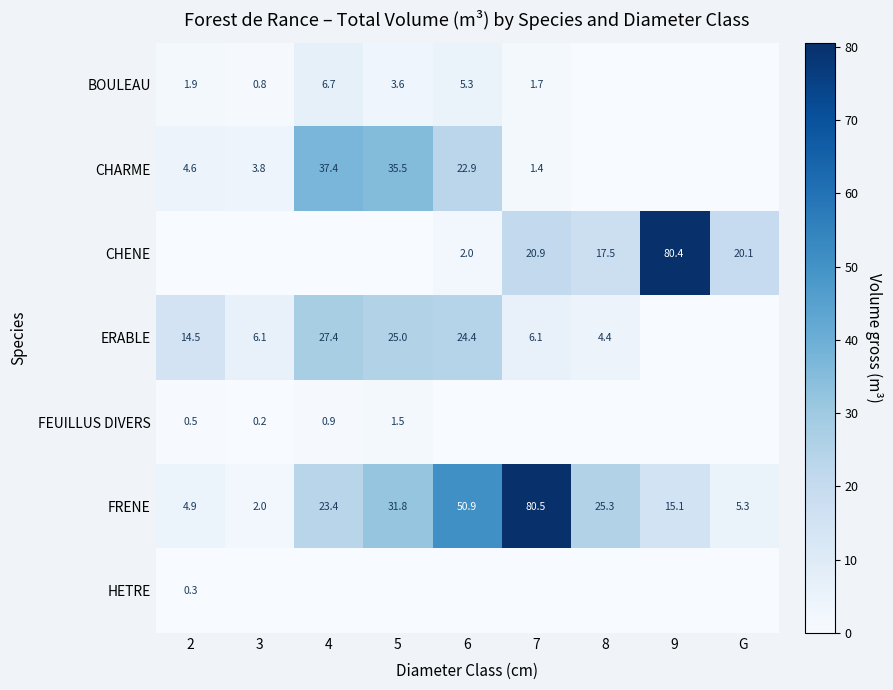

The value of ERABLE at 2 is 14.5. True or false?

True